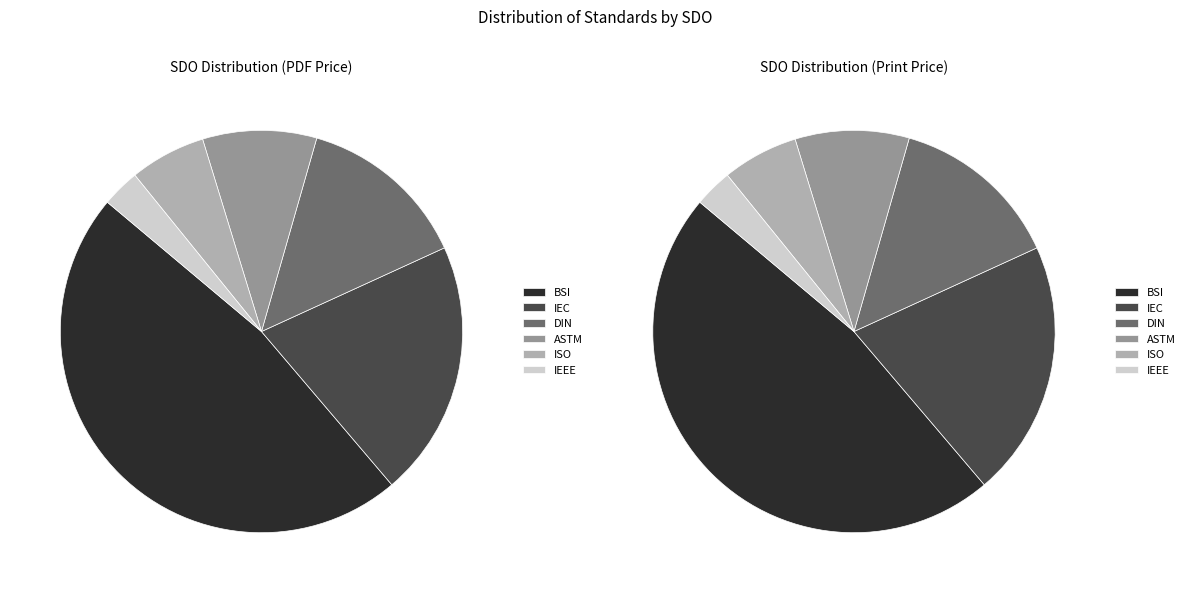

Combined, what portion of the pie is IEC and ISO?

26.7%